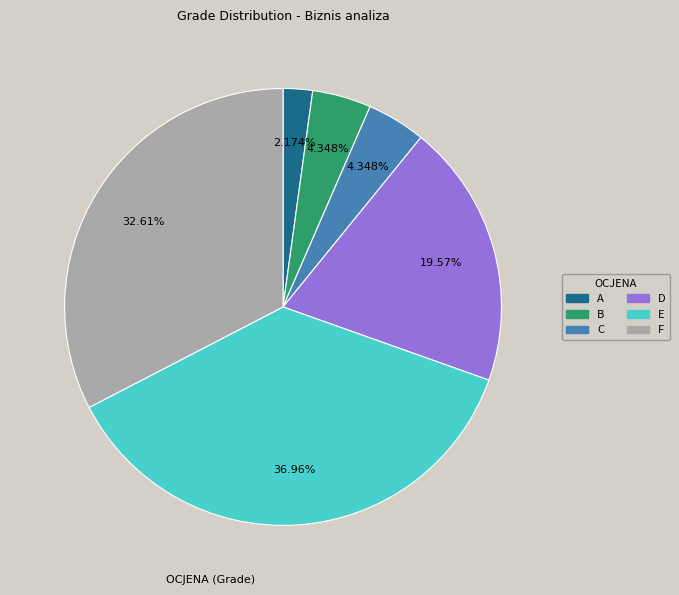

What percentage is NOT represented by C?

95.7%